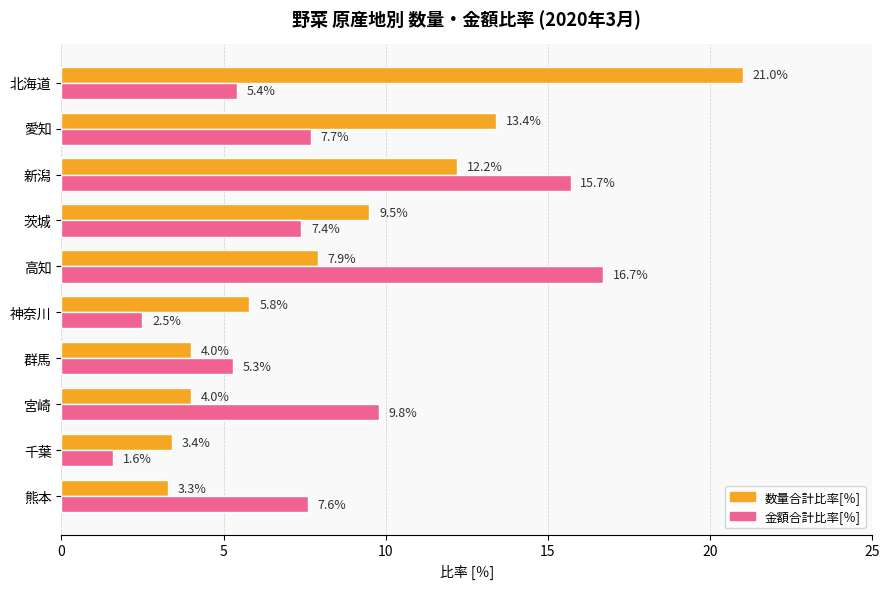

What is the difference between the second highest and minimum values in the 金額合計比率[％] series?

14.1